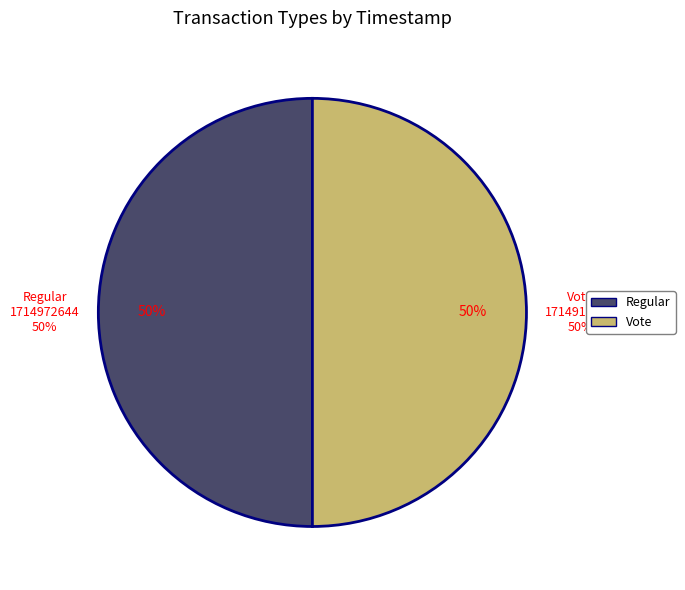

Is it true that Vote is 50% of the pie?

True